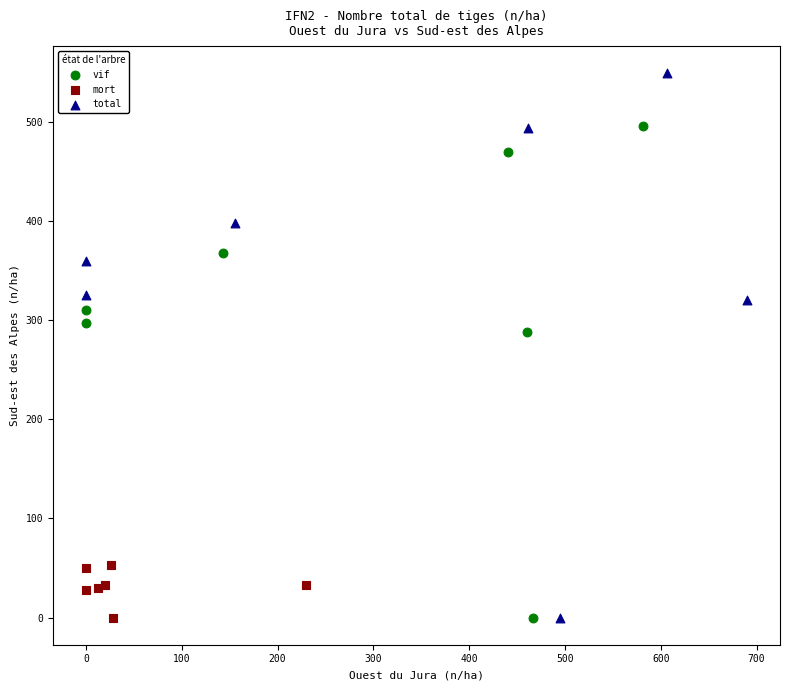

Which series has the largest Y range (max minus min)?

total